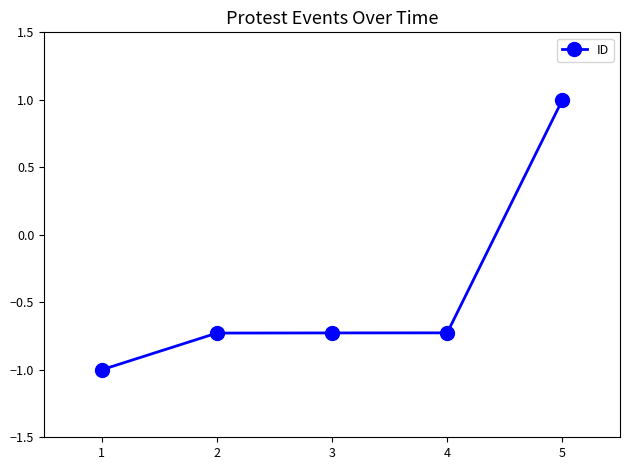

Reading right to left, extract all data points from this chart.

1.0	-0.7	-0.7	-0.7	-1.0